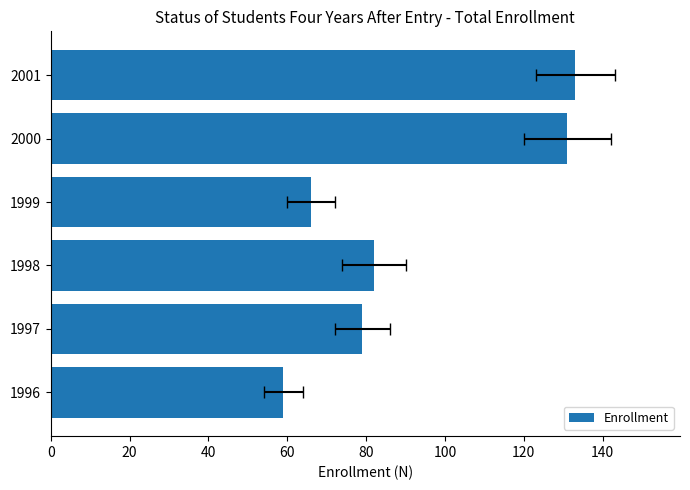

What is the sum of all values?

550